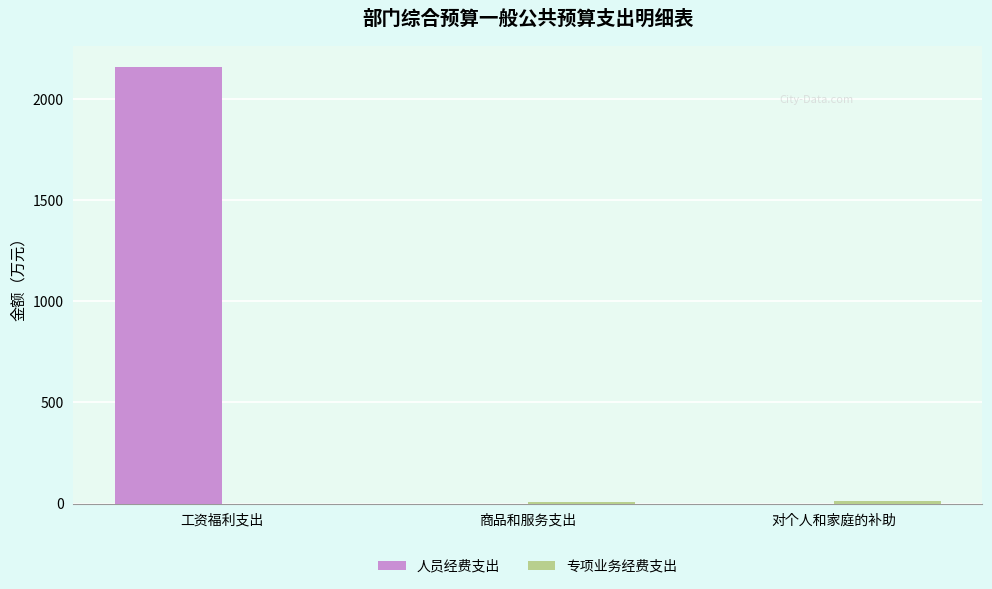

Between 工资福利支出 and 商品和服务支出, which series saw the biggest shift?

人员经费支出